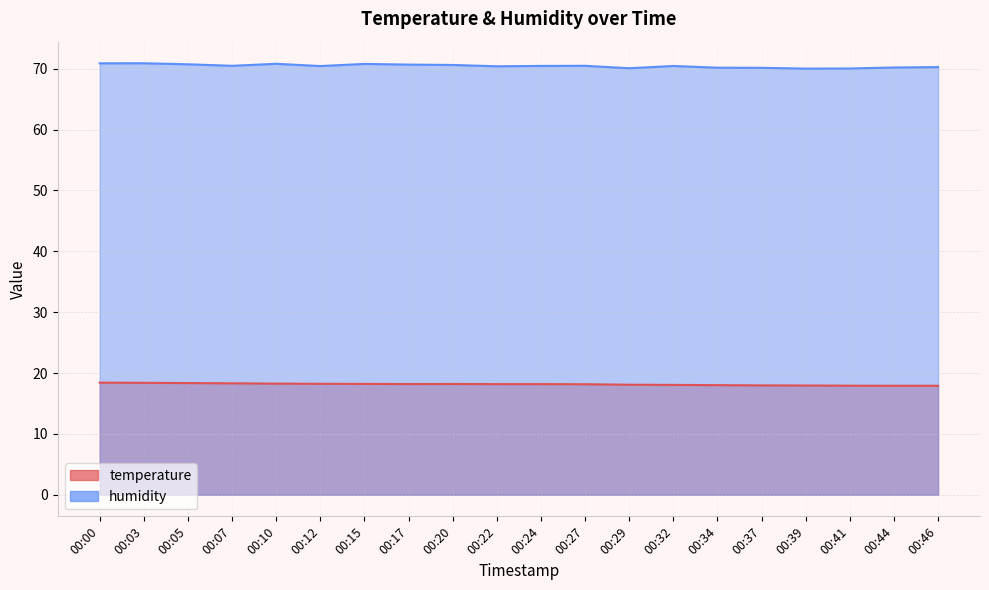

True or false: temperature and humidity intersect in this chart.

False